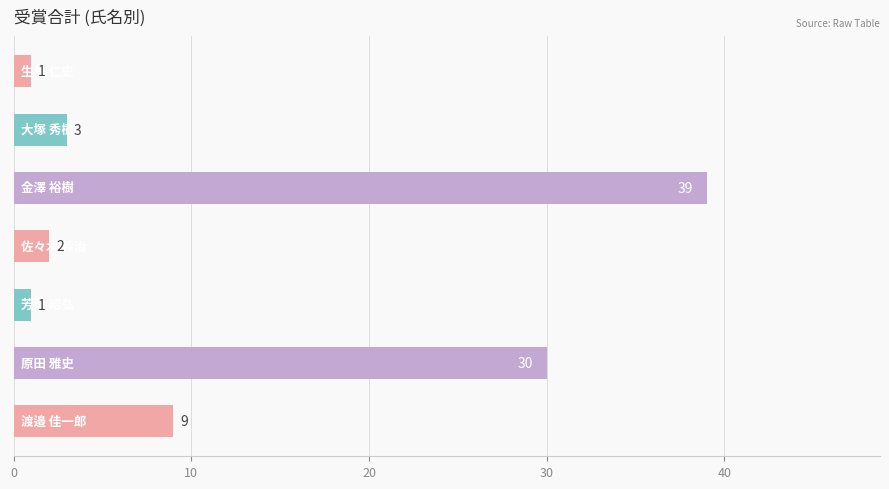

What is the difference between the maximum and minimum values?

38